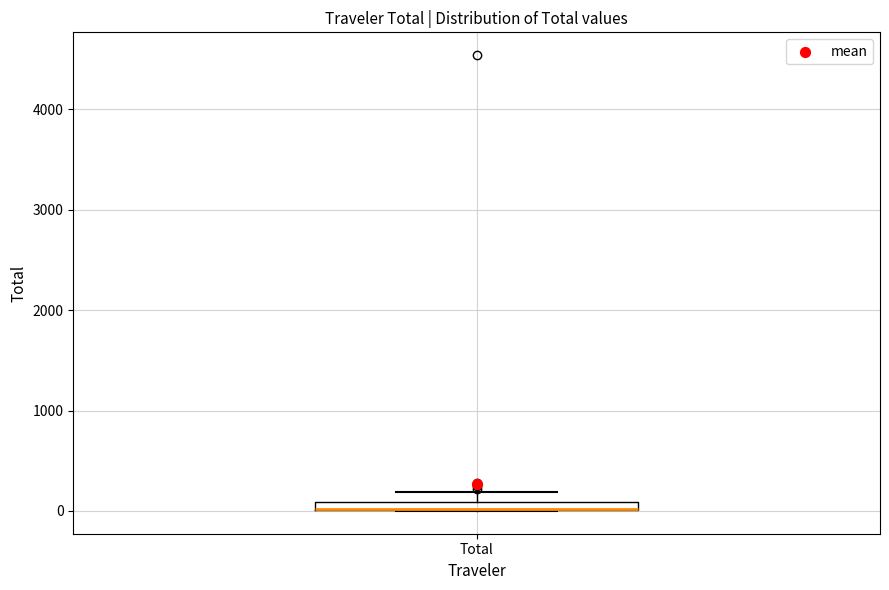

Where is the lower edge of the box for Total on the y-axis? The values are not printed on the chart, so give them approximately, as read against the axis.

0